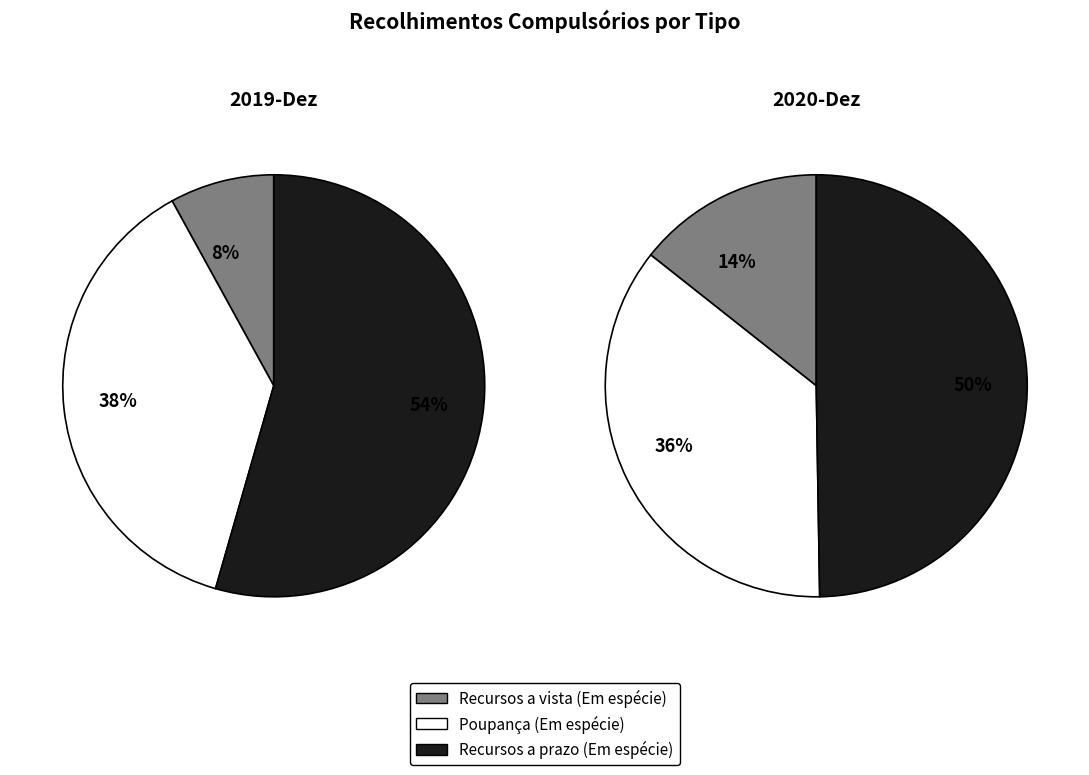

To the nearest percent, what portion does Recursos a prazo (Em espécie) represent?

50%